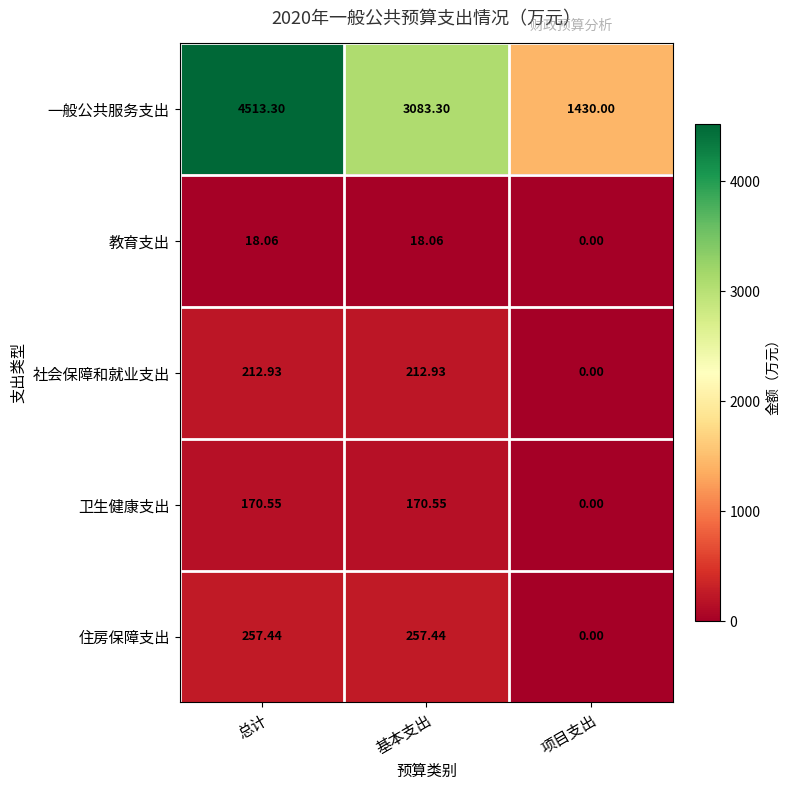

At which label is 一般公共服务支出 closest to 2971?

基本支出